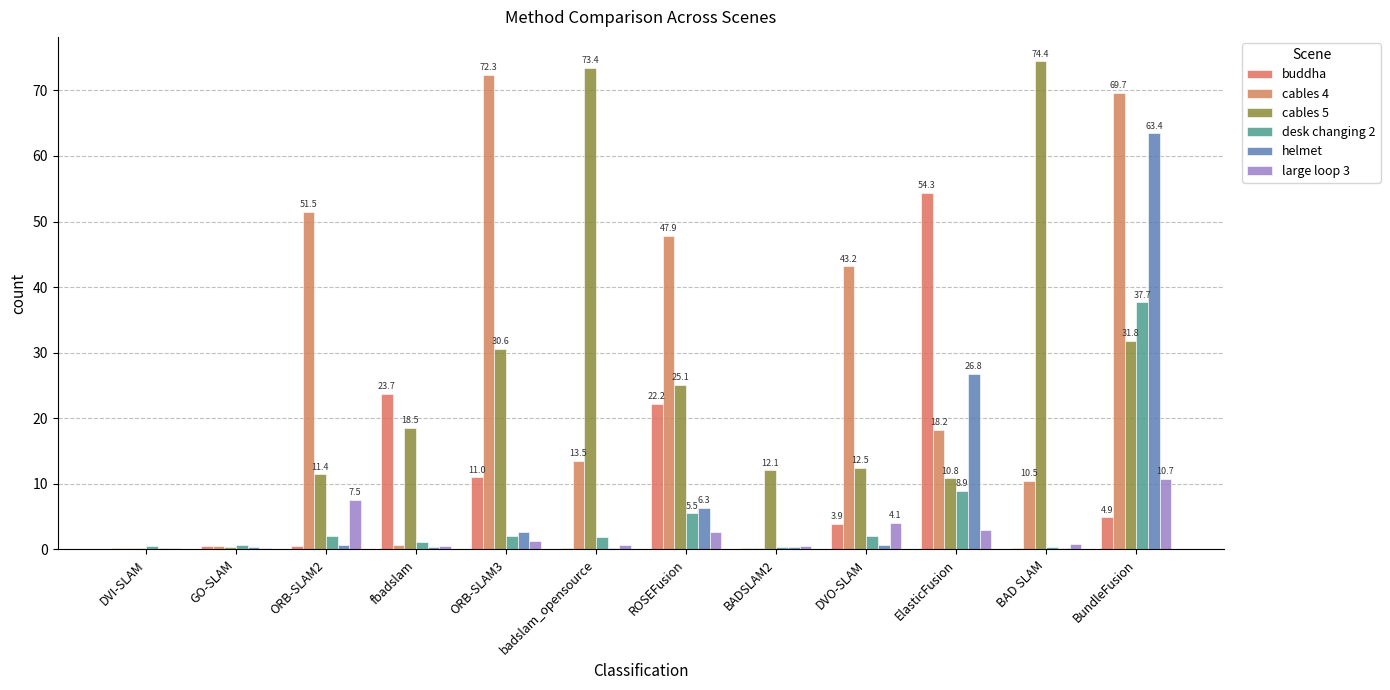

Count the number of data series in this chart.

6